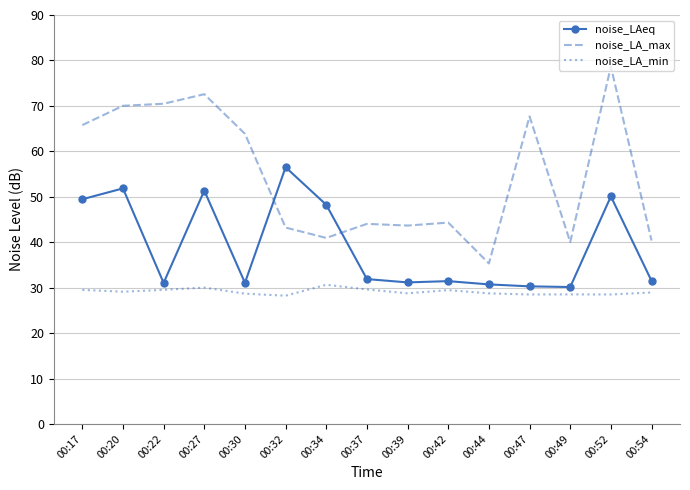

Between 00:17 and 00:30, which series saw the biggest shift?

noise_LAeq